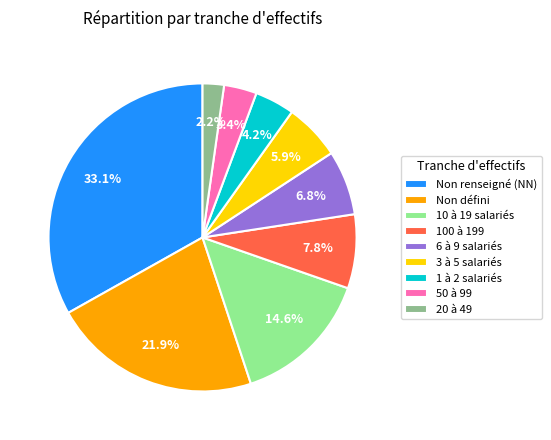

Is there a majority slice in this chart?

No